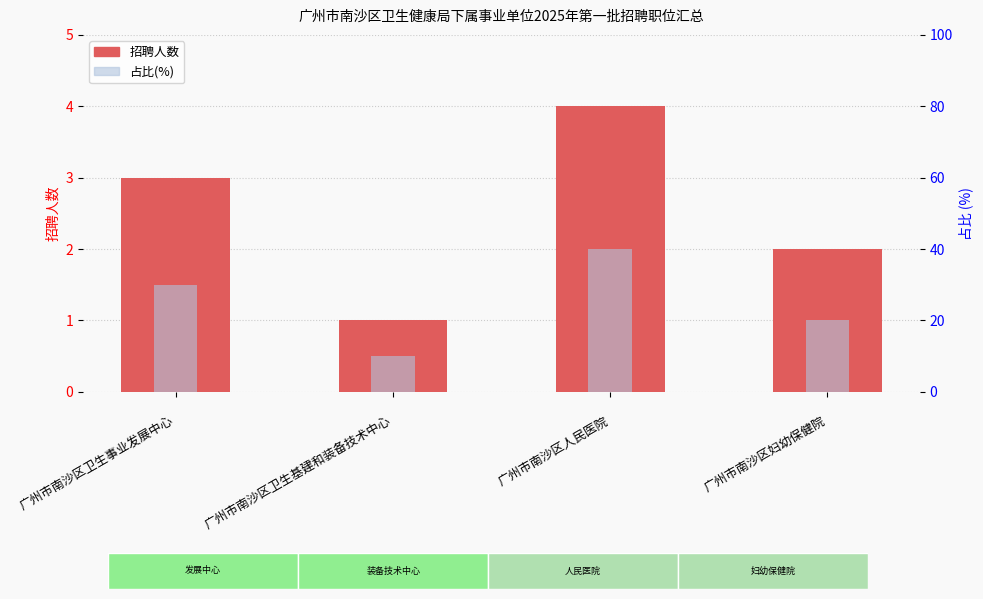

What are all the series names shown in the legend?

招聘人数, 占比(%)